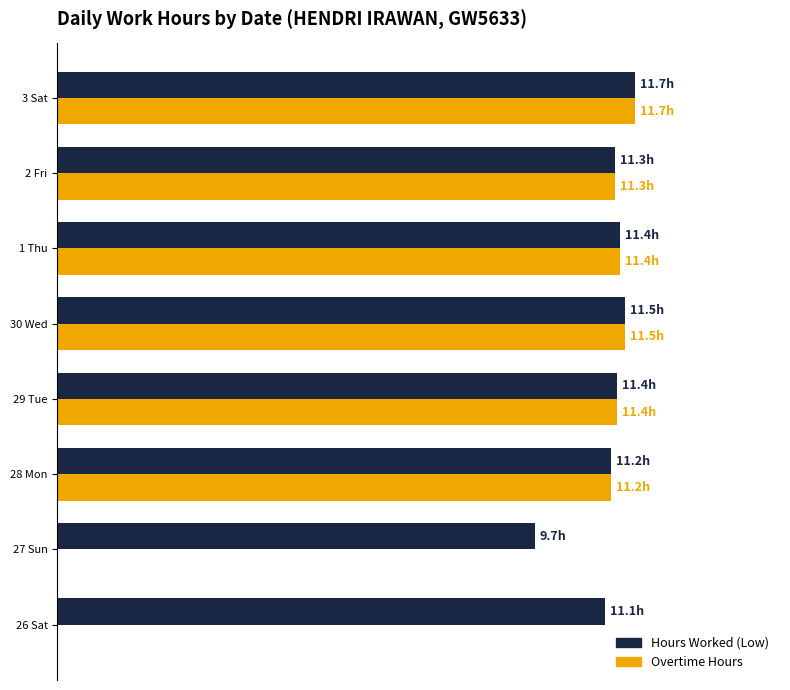

What is the value of the Hours Worked (Low) bar at the 5th from the left?

11.5